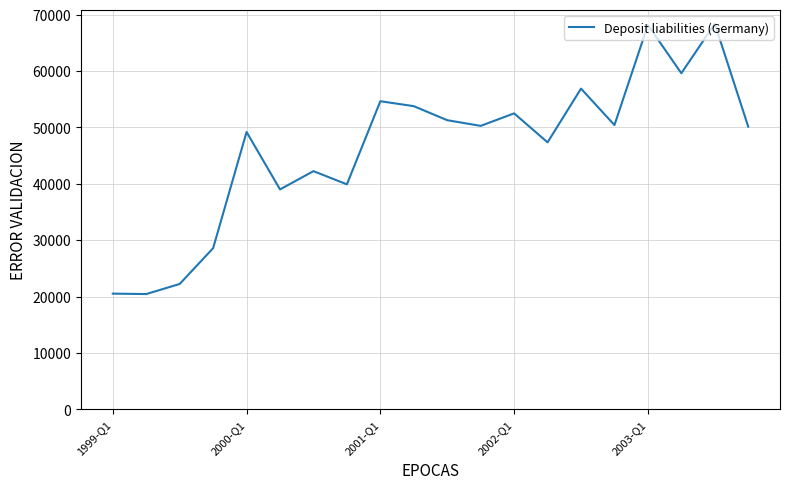

What is the maximum value shown in the chart?

68385